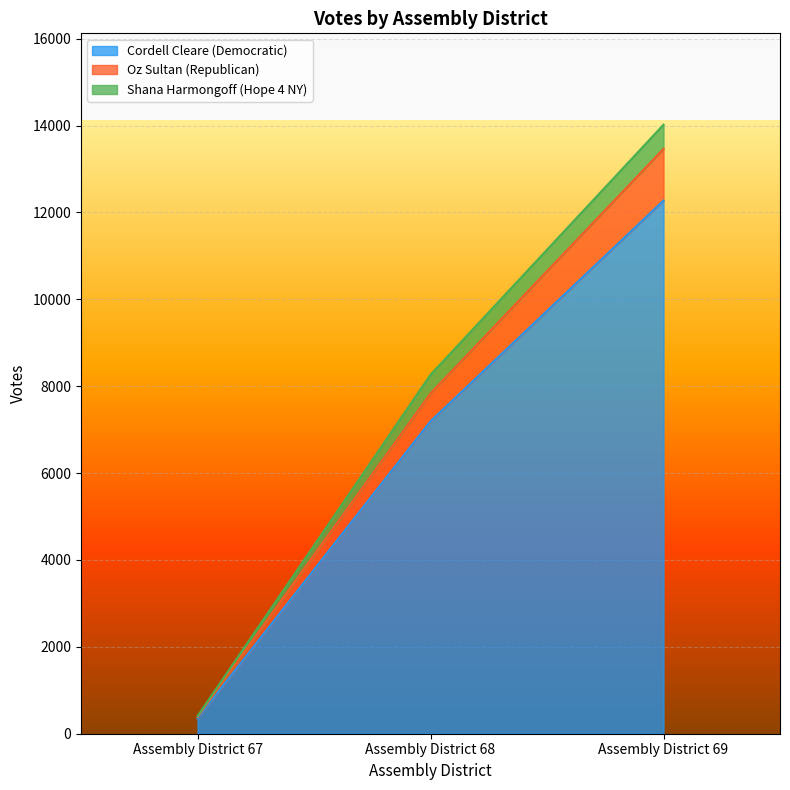

At which category is the sum across all series the highest?

Assembly District 69